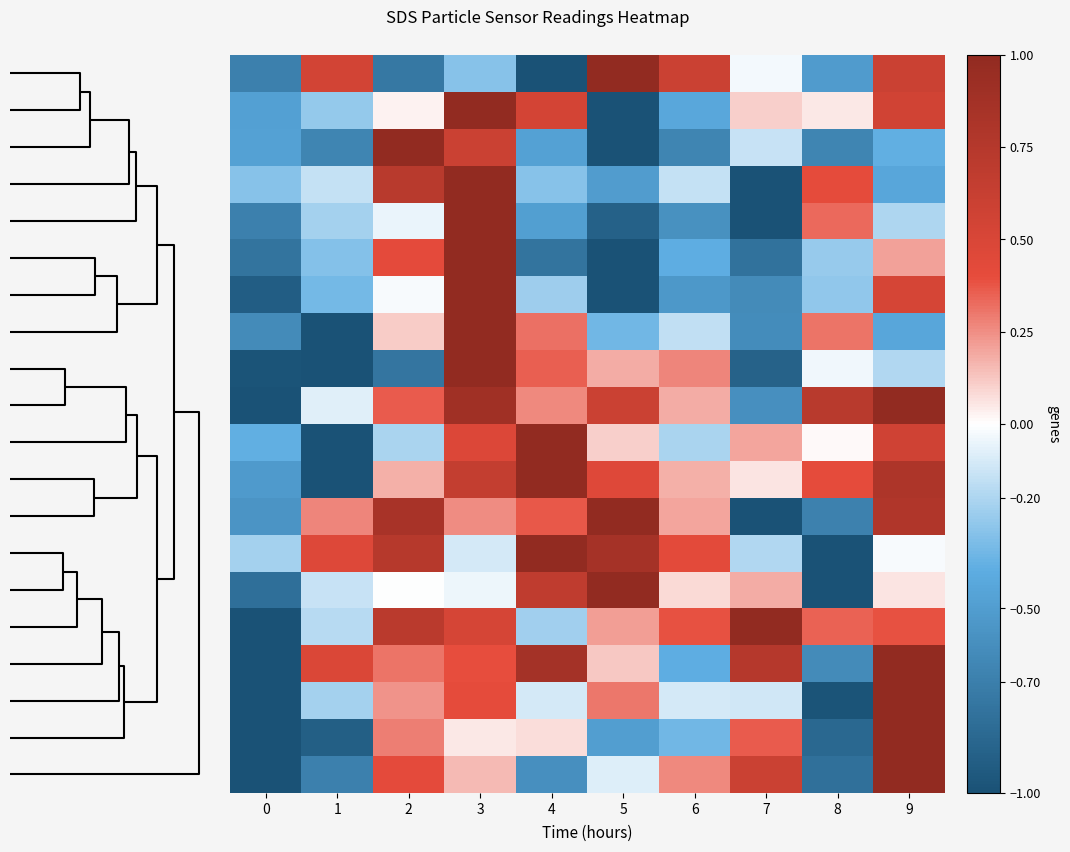

At how many categories does at least one series exceed 0?

9